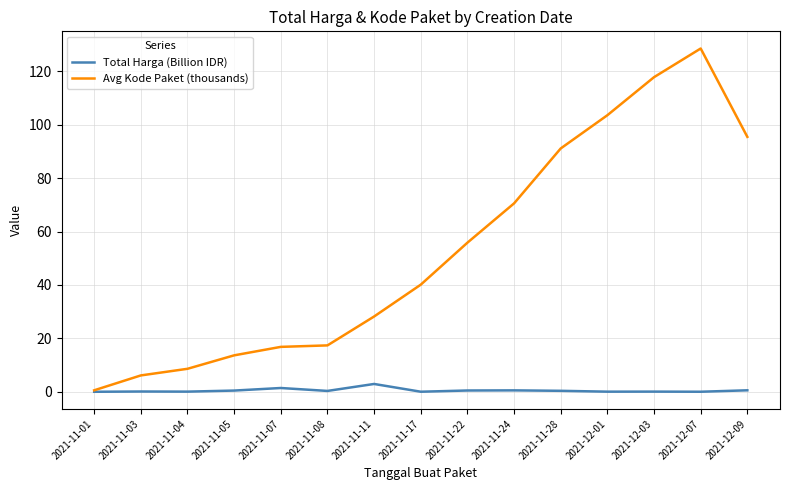

At 2021-11-22, list the series in order from smallest to largest.

Total Harga (Billion IDR), Avg Kode Paket (thousands)